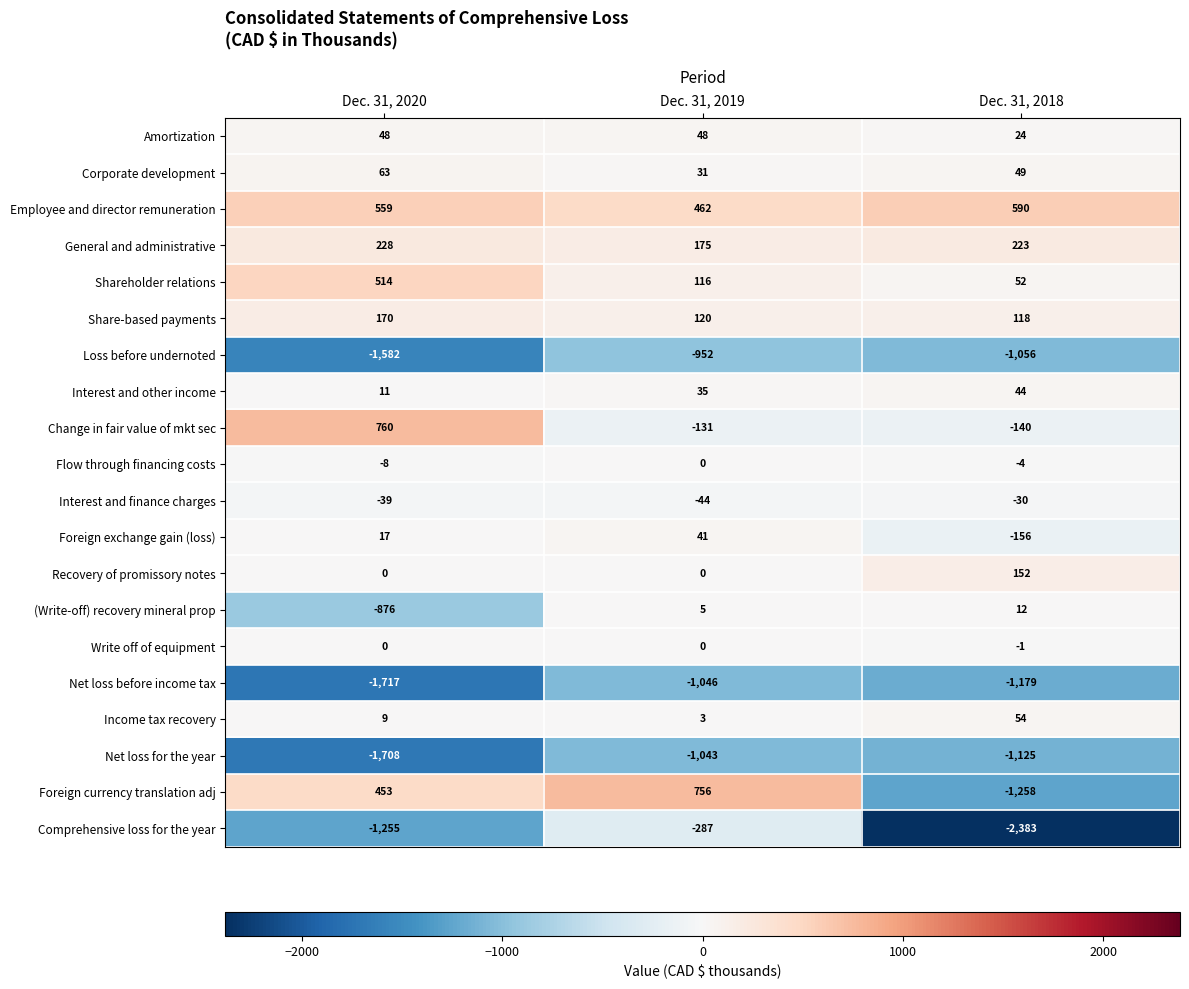

What is the sum of the Recovery of promissory notes values at Dec. 31, 2018 and Dec. 31, 2019?

152